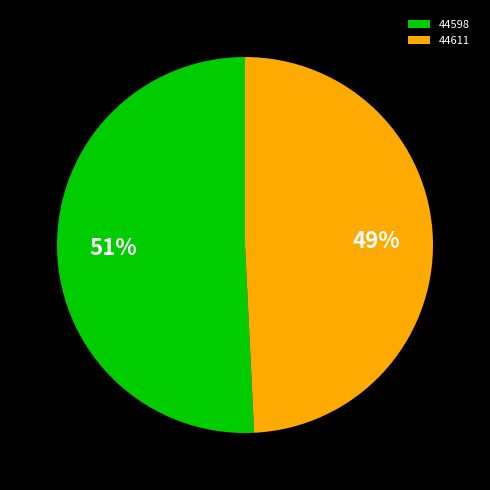

Is it true that 44598 is 51% of the pie?

True